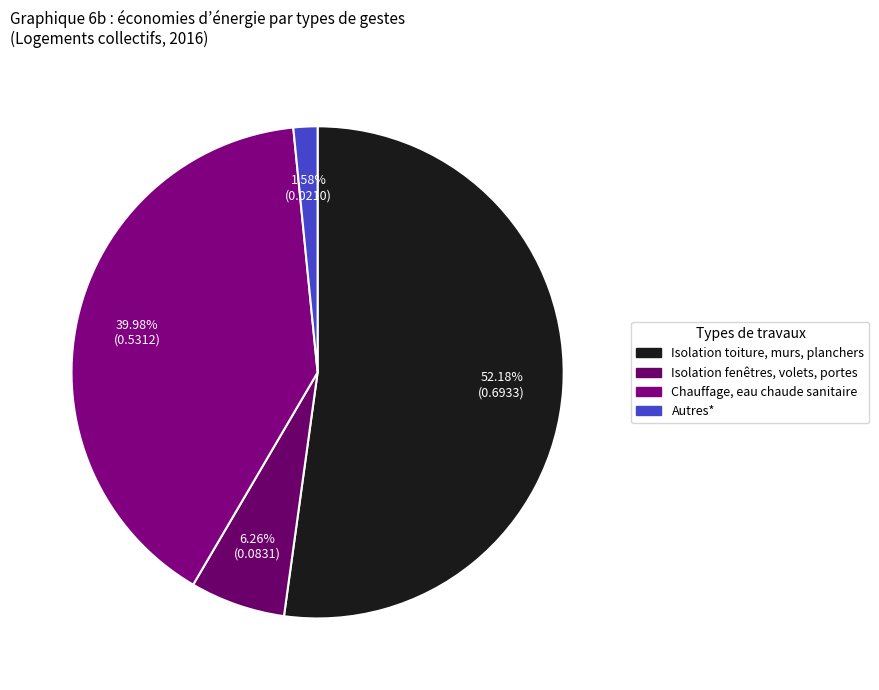

Does Isolation toiture, murs, planchers account for over 50% of the chart?

Yes